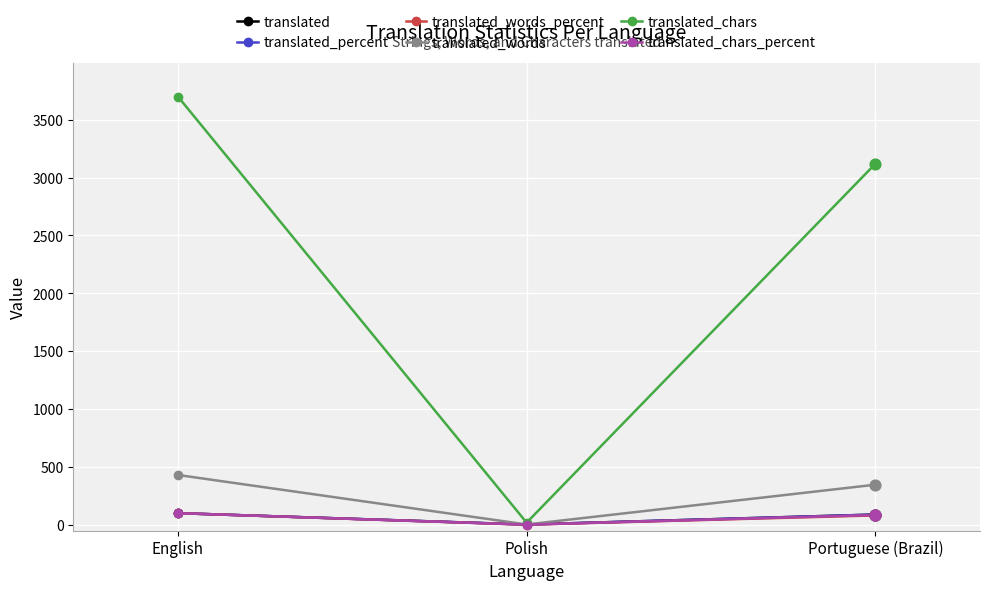

Is the value of translated_words at English greater than the value of translated_chars_percent at Portuguese (Brazil)?

Yes